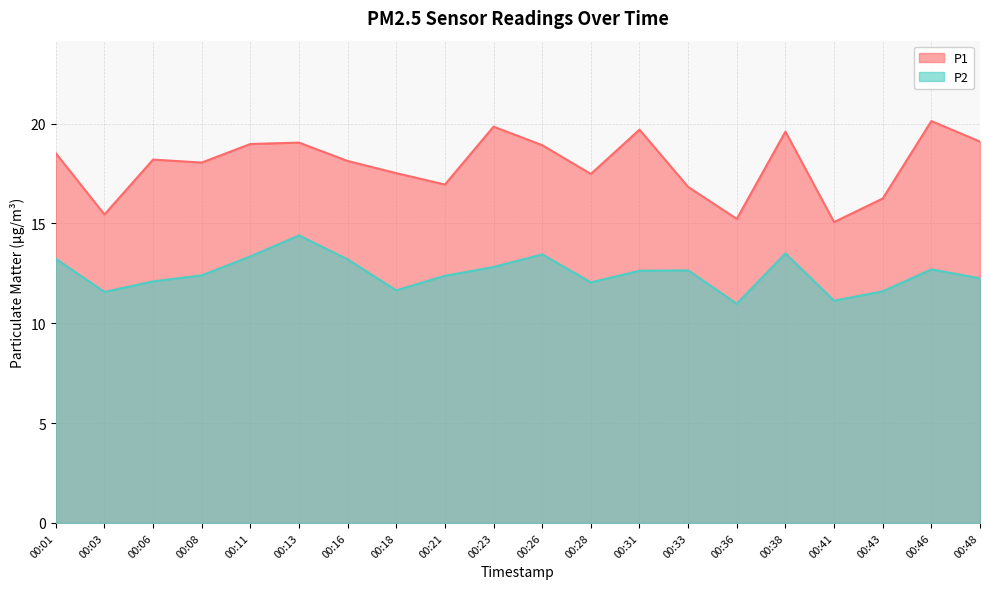

Reading left to right, extract all data points from this chart.

P1: 00:01=18.5	00:03=15.4	00:06=18.2	00:08=18.1	00:11=19.0	00:13=19.1	00:16=18.1	00:18=17.5	00:21=16.9	00:23=19.9	00:26=18.9	00:28=17.5	00:31=19.7	00:33=16.8	00:36=15.2	00:38=19.6	00:41=15.1	00:43=16.2	00:46=20.1	00:48=19.1
P2: 00:01=13.2	00:03=11.6	00:06=12.1	00:08=12.4	00:11=13.3	00:13=14.4	00:16=13.2	00:18=11.7	00:21=12.4	00:23=12.8	00:26=13.4	00:28=12.1	00:31=12.6	00:33=12.7	00:36=11.0	00:38=13.5	00:41=11.1	00:43=11.6	00:46=12.7	00:48=12.2